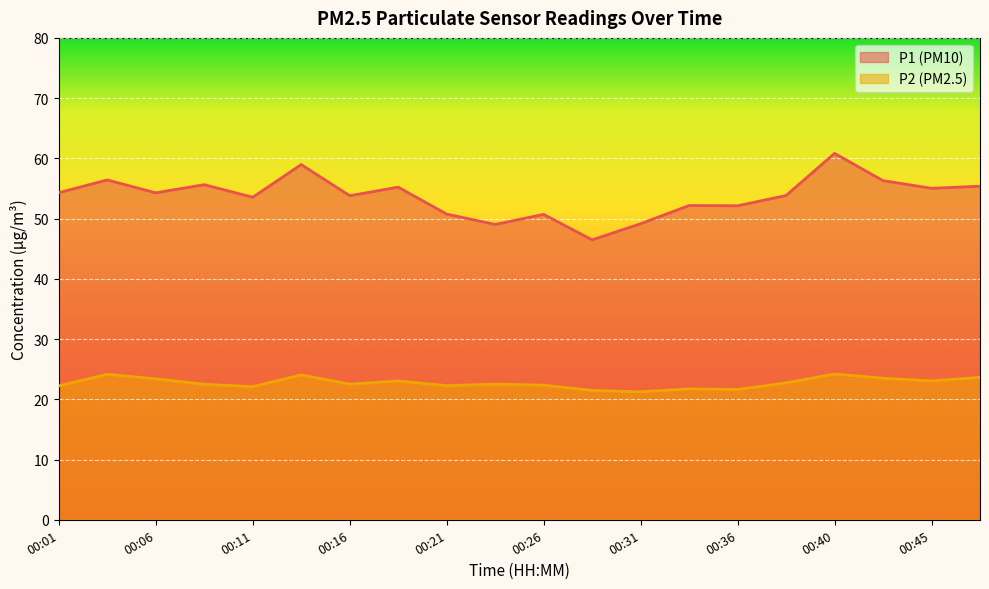

What is the total value across all series at 00:26?

73.1